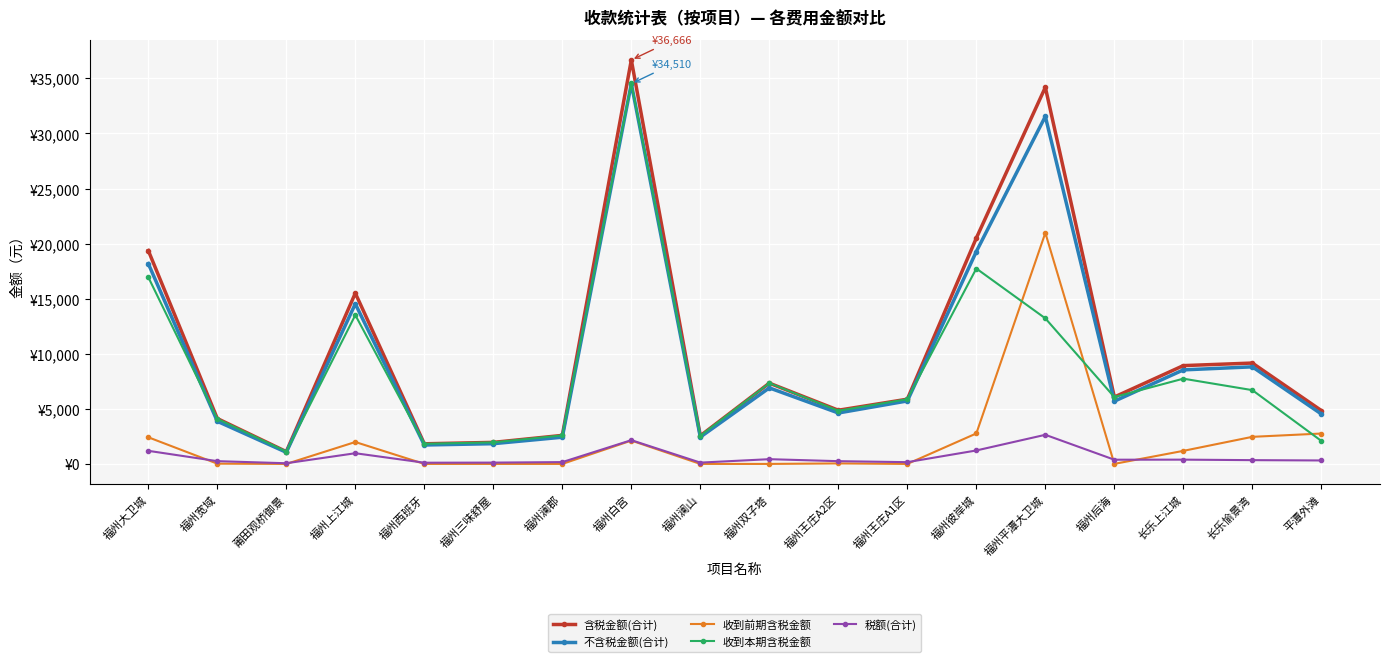

Between 福州大卫城 and 福州澜山, which series saw the biggest shift?

含税金额(合计)